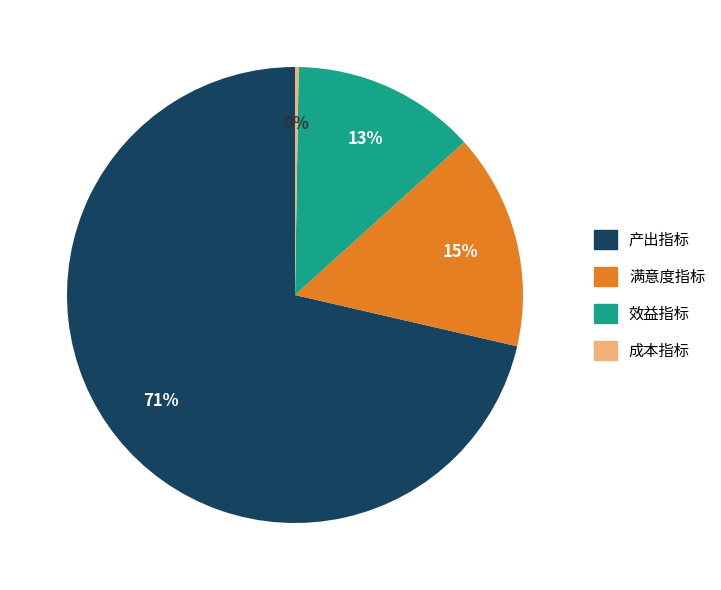

Which slice is the largest?

产出指标